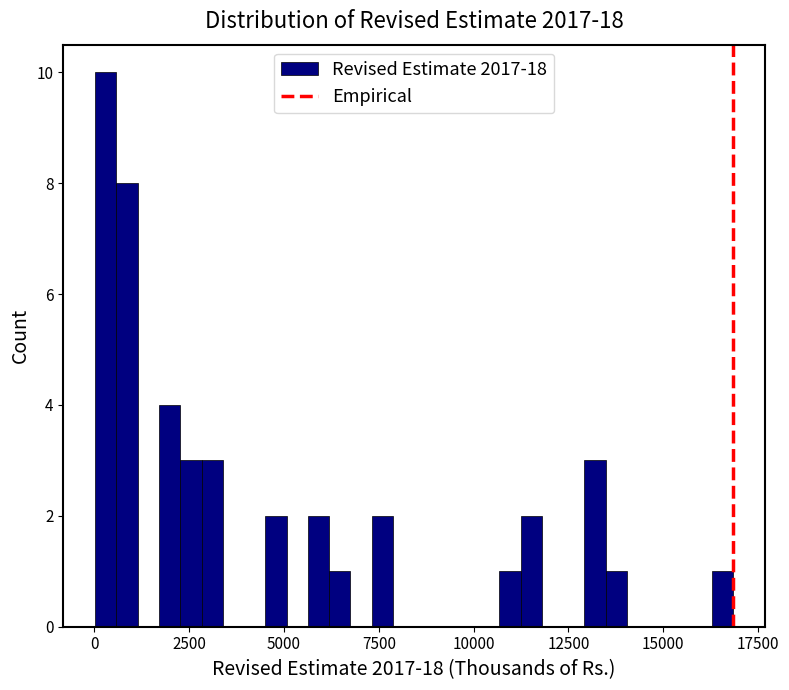

Around what value on the x-axis is the tallest bar? Give the approximate position of its centre, as read against the axis.

500